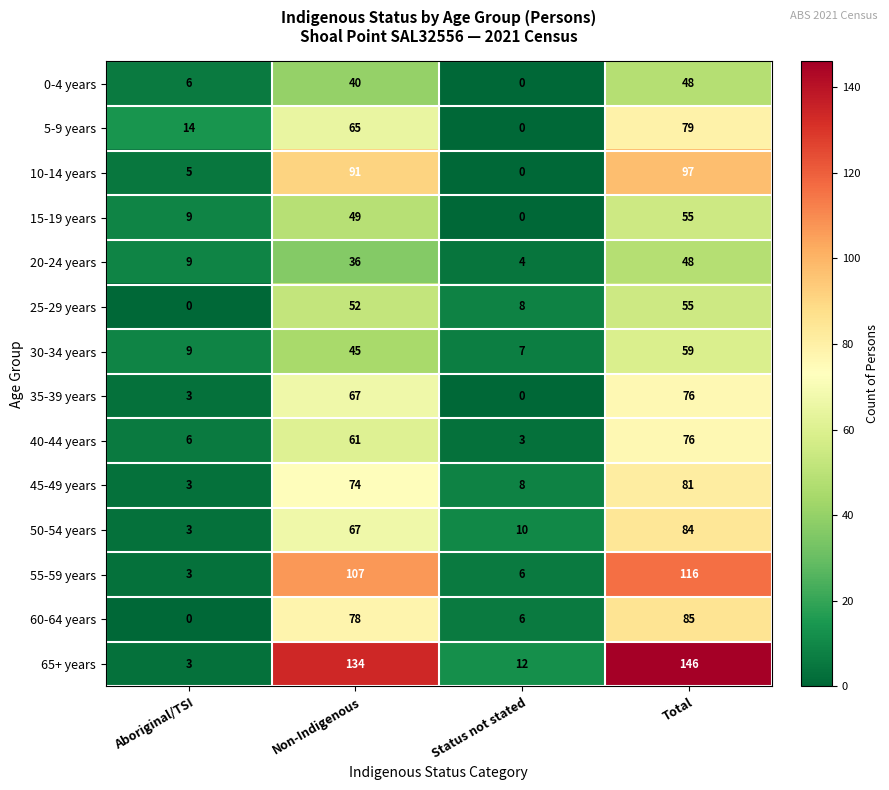

How many categories are shown in the chart?

4